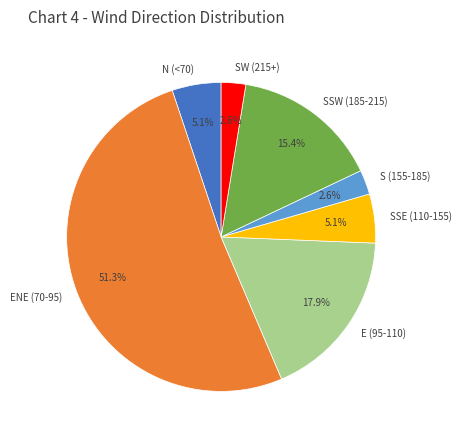

Between E (95-110) and ENE (70-95), which is larger?

ENE (70-95)